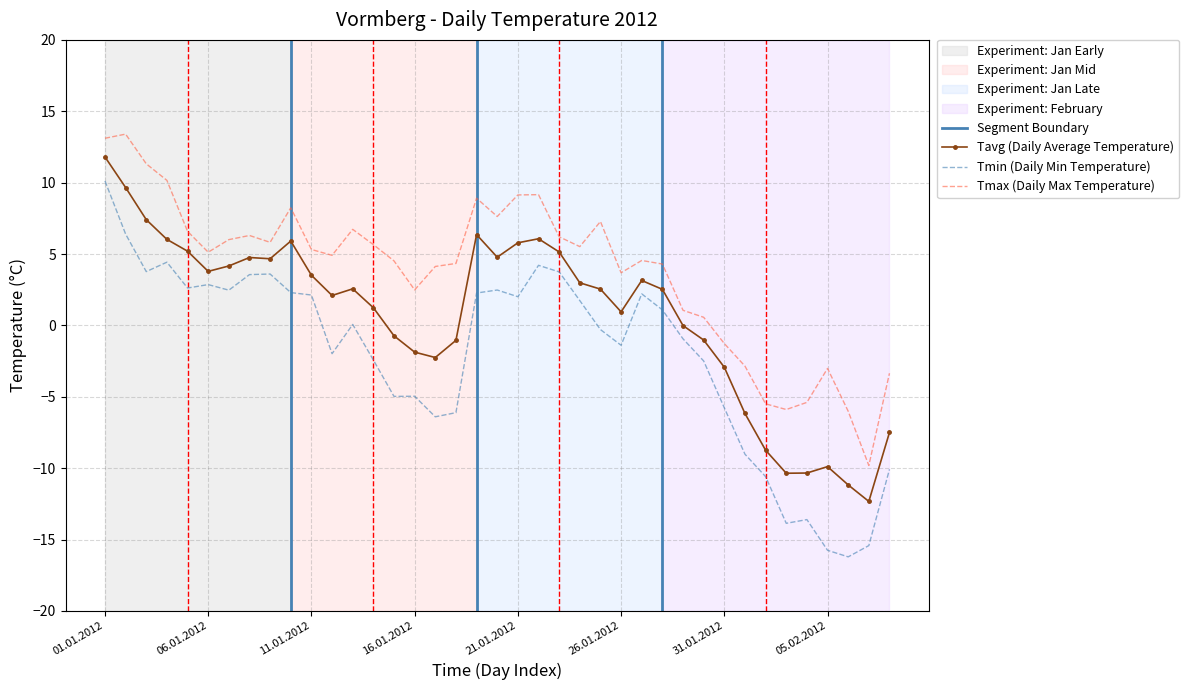

True or false: Tavg (Daily Average Temperature) and Tmin (Daily Min Temperature) cross at least once.

False